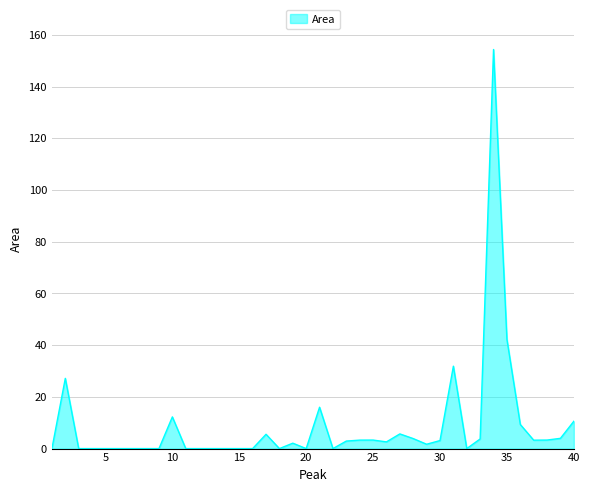

What is the difference between the maximum and minimum values?

154.4